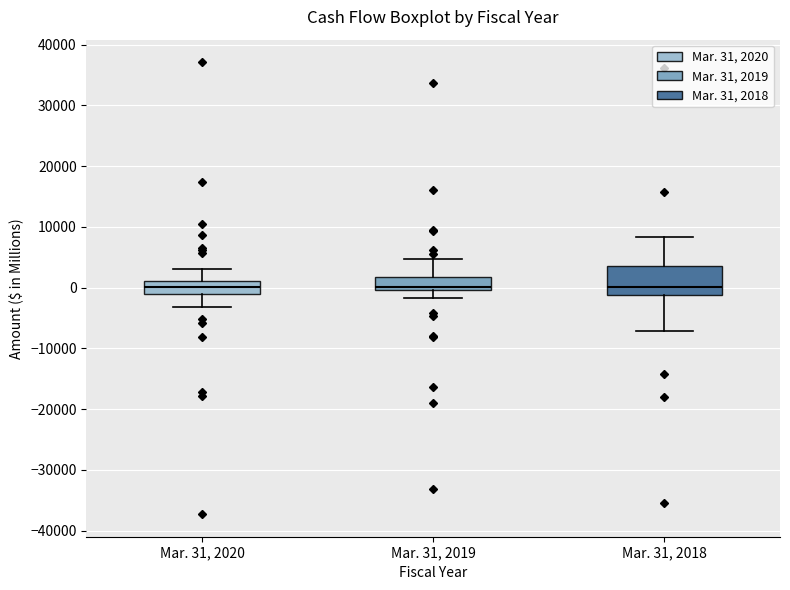

Reading left to right, transcribe this box plot: for each box, give where its median line is, the range the box spans, and where its two whiskers end, as read against the y-axis. The values are not printed on the chart, so give them approximately, as read against the axis.

Mar. 31, 2020: median 0, box -1000 to 1000, whiskers -3000 to 3000
Mar. 31, 2019: median 0 (just above the box's lower edge), box 0 to 2000, whiskers -2000 to 5000
Mar. 31, 2018: median 0, box -1000 to 4000, whiskers -7000 to 8000